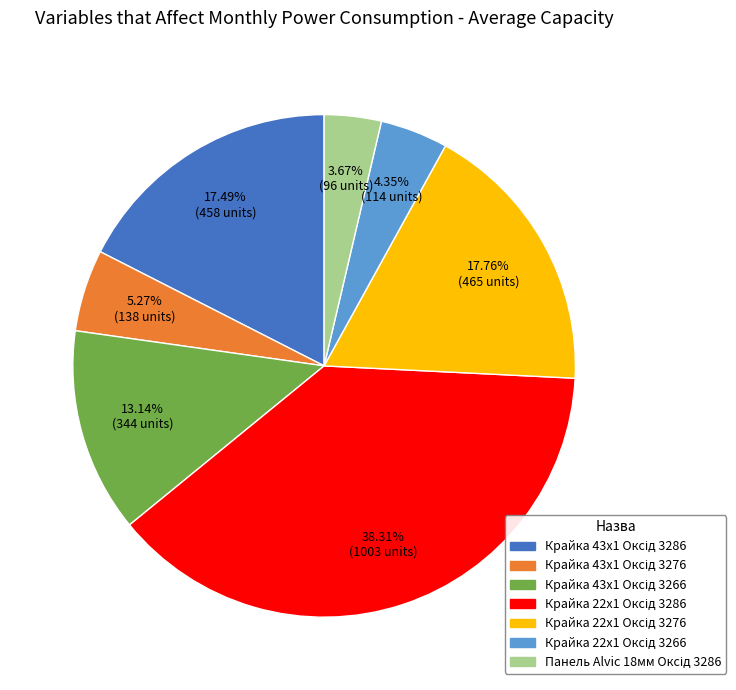

Count the number of slices in the pie.

7